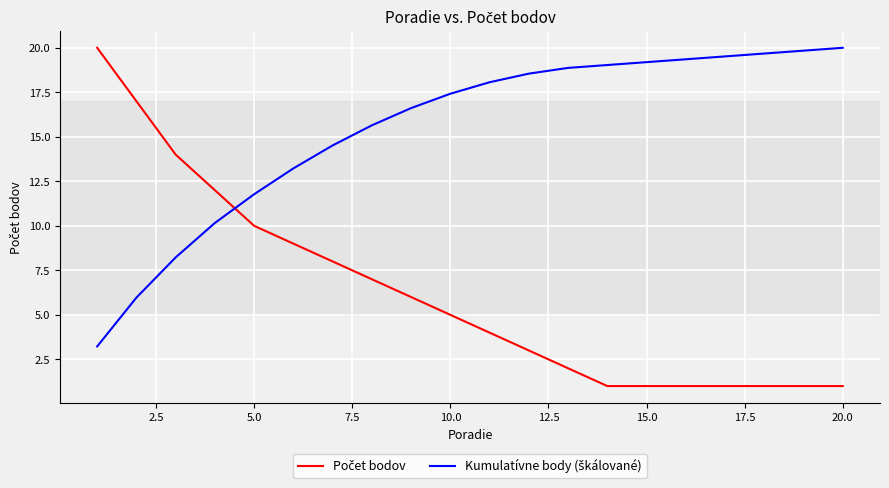

What is the minimum value shown in the chart?

1.0